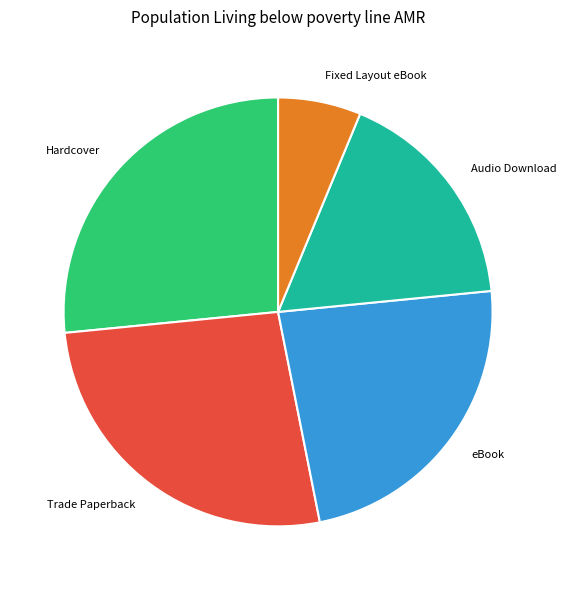

Between eBook and Fixed Layout eBook, which is larger?

eBook